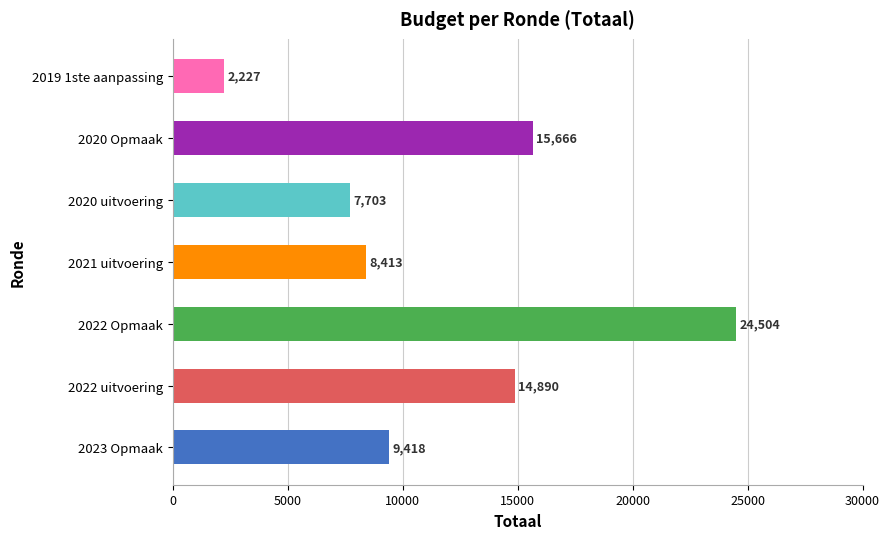

How many bars are there in total?

7